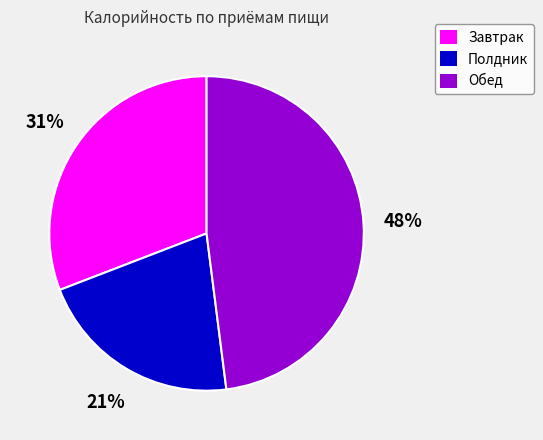

Is there any slice that represents more than half of the pie?

No